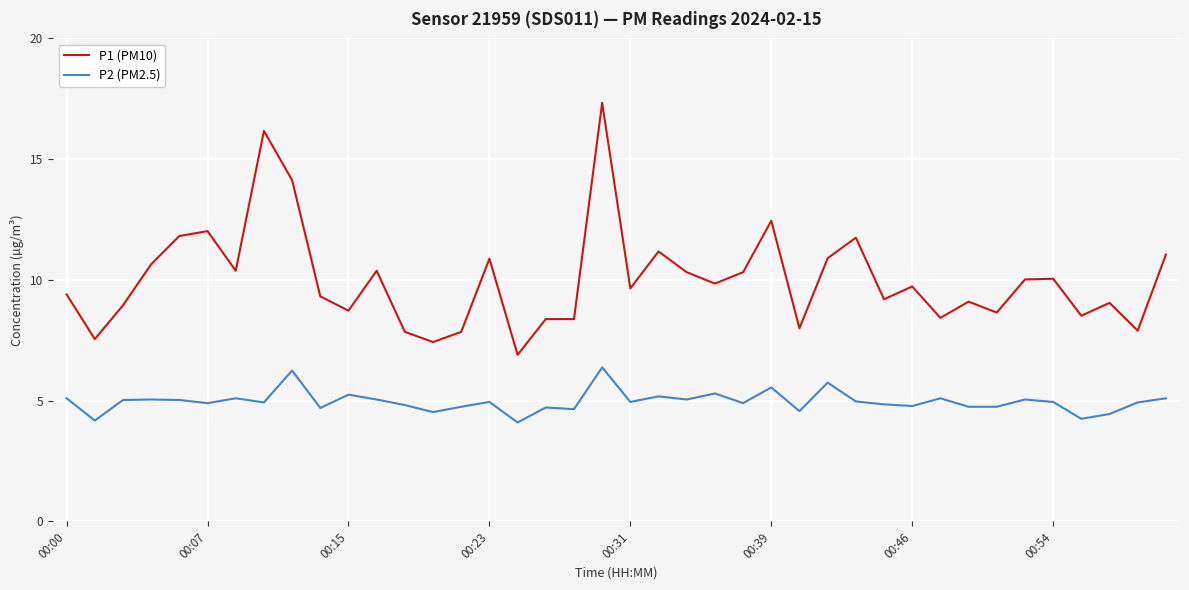

True or false: P2 (PM2.5) and P1 (PM10) cross at least once.

False